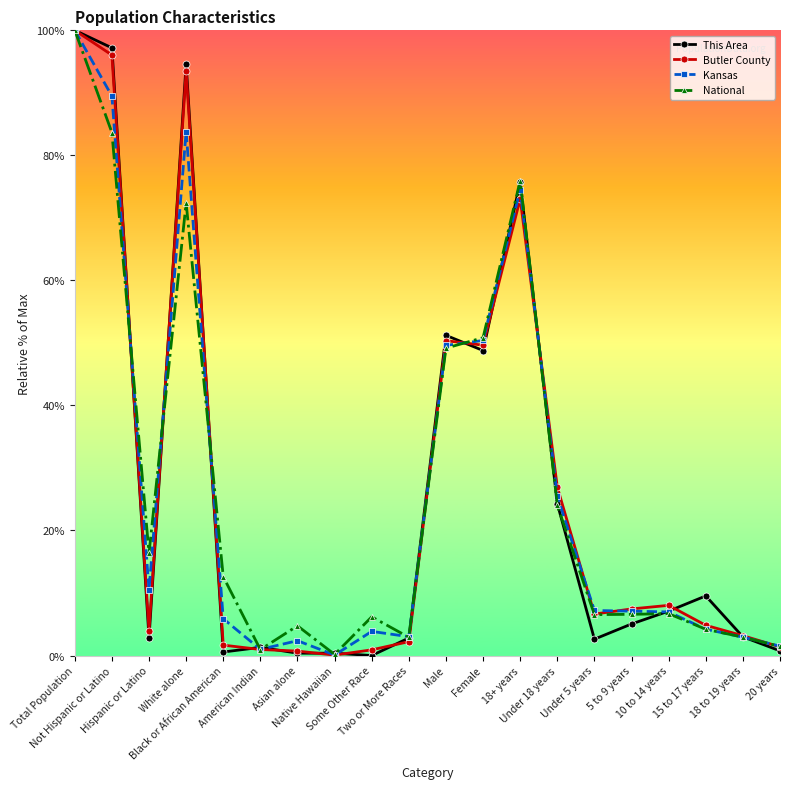

In Kansas, how many points are higher than both neighbors (excluding endpoints)?

4